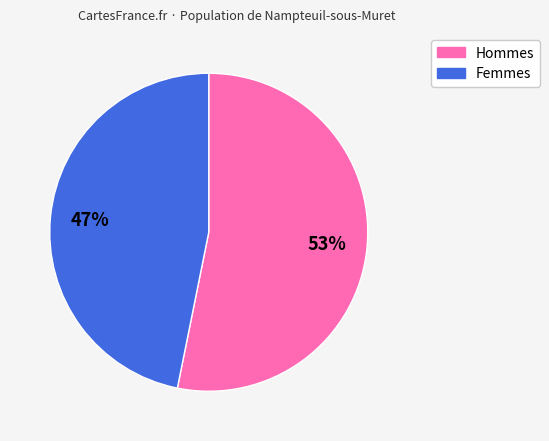

To the nearest percent, what is the average slice percentage?

50%